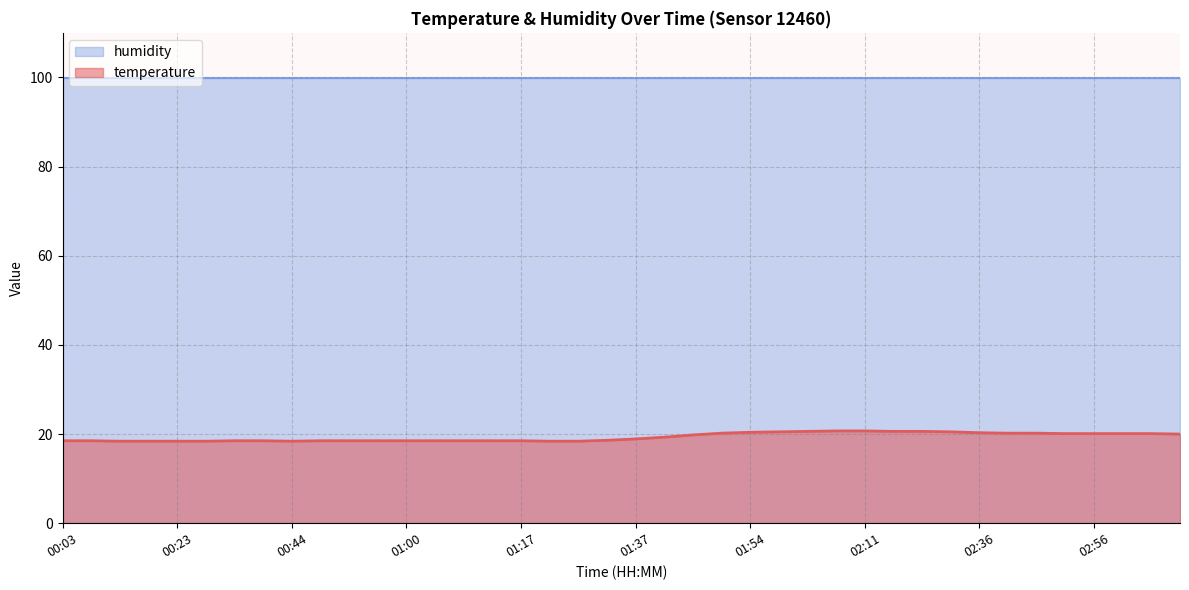

What is the average value?

19.3